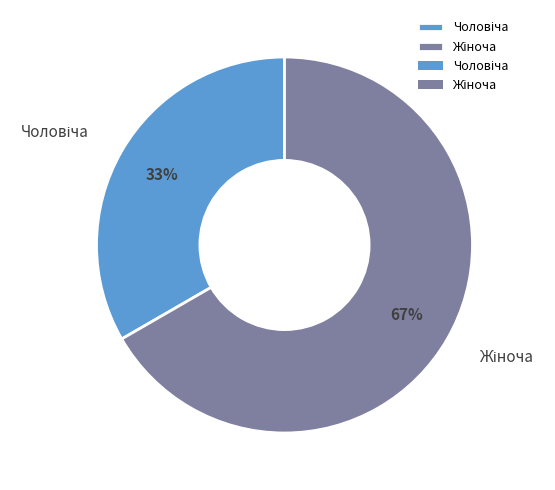

To the nearest percent, what is the average slice percentage?

50%